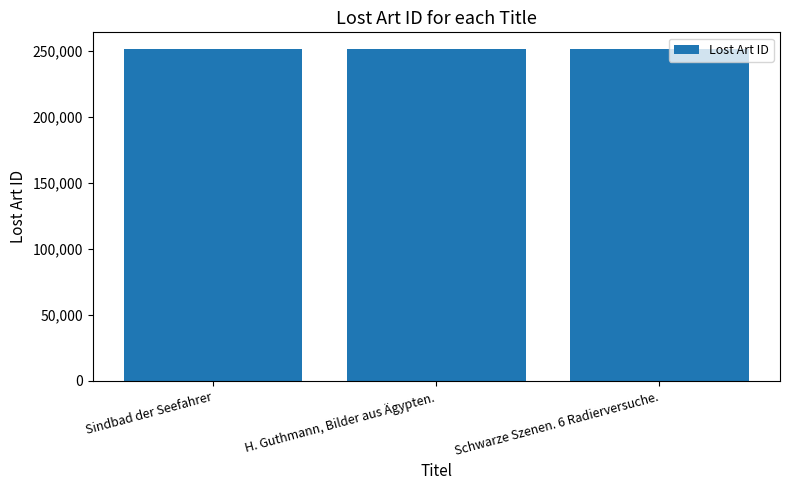

True or false: the data shows 251431 at H. Guthmann, Bilder aus Ägypten..

True